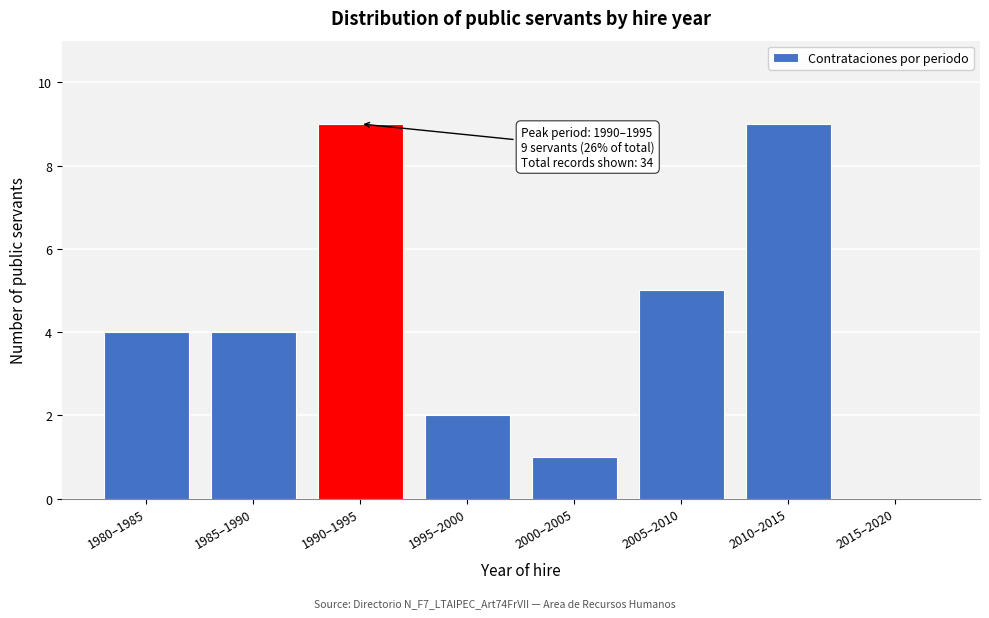

Reading left to right, transcribe all the data shown in this chart.

1980–1985=4	1985–1990=4	1990–1995=9	1995–2000=2	2000–2005=1	2005–2010=5	2010–2015=9	2015–2020=0